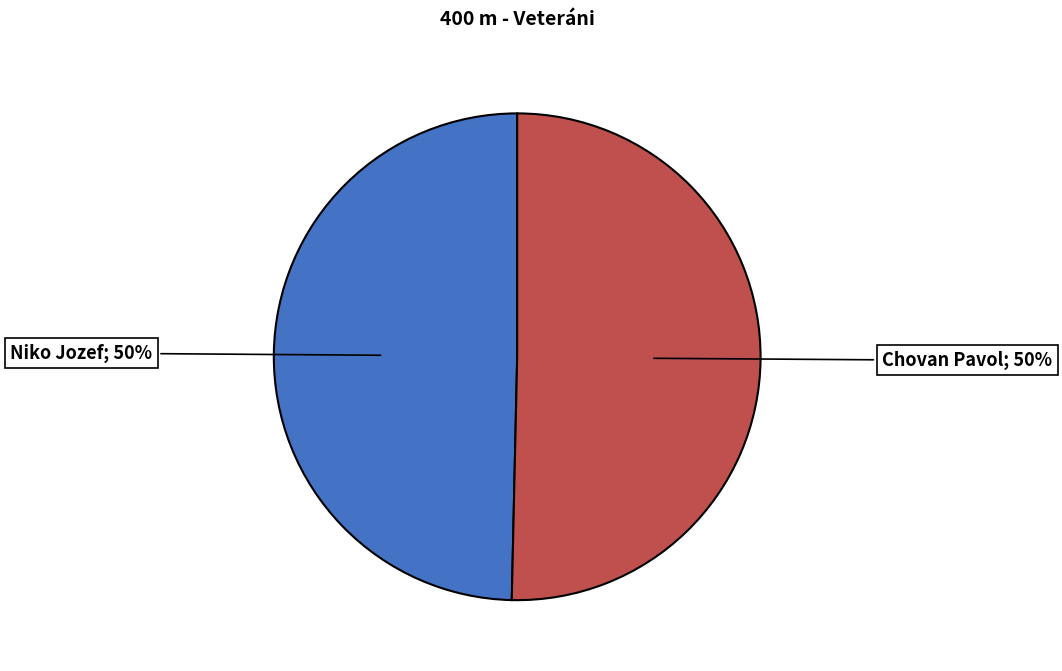

To the nearest percent, what is the average slice percentage?

50%